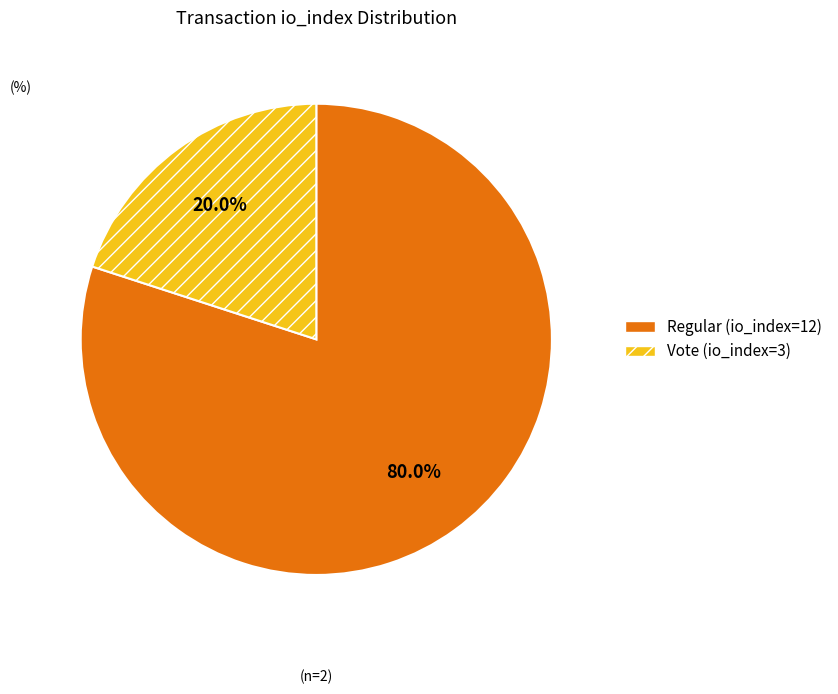

Between Regular (io_index=12) and Vote (io_index=3), which is larger?

Regular (io_index=12)